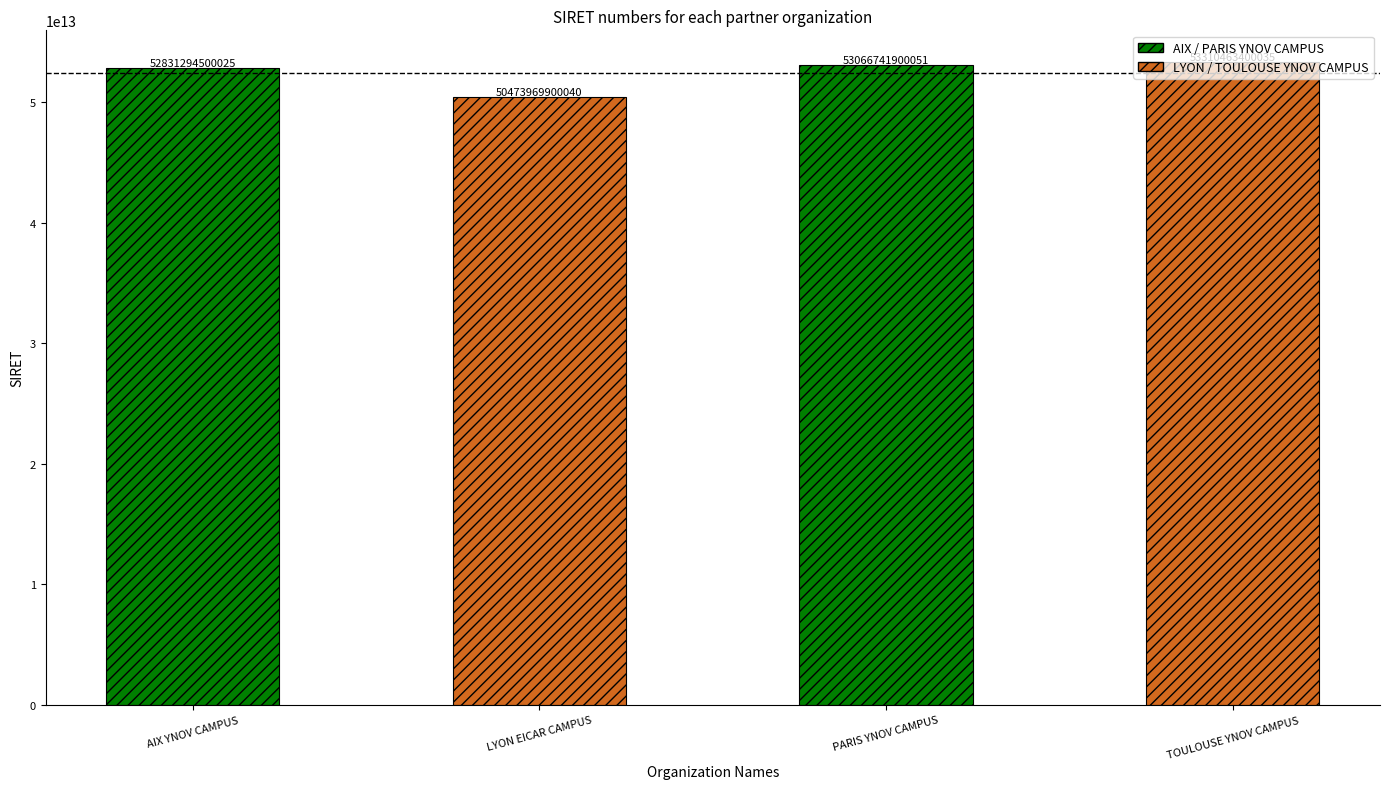

At which category does the chart reach its minimum across all series?

LYON EICAR CAMPUS